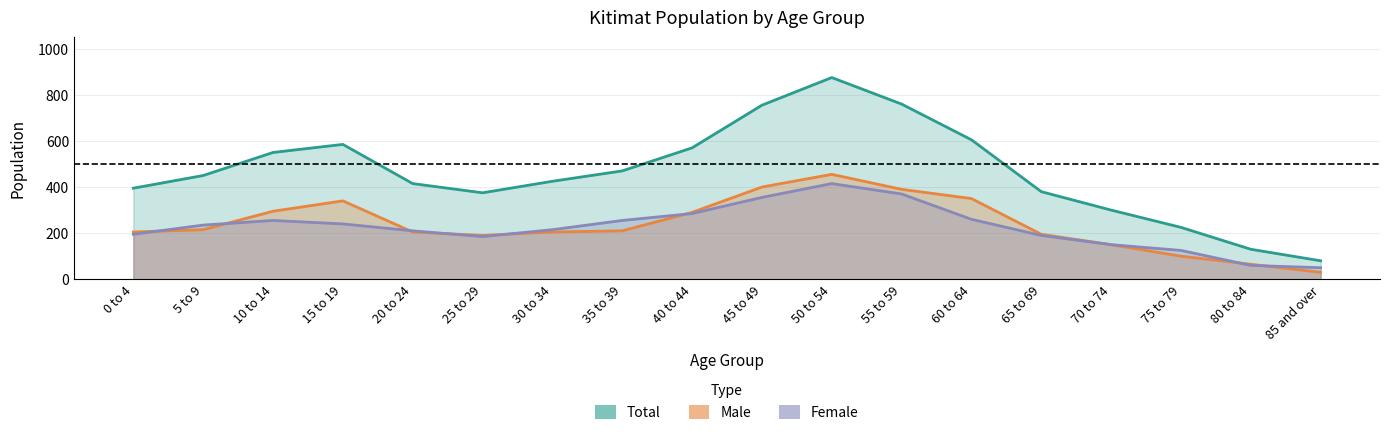

Where is the first local minimum for Total?

25 to 29